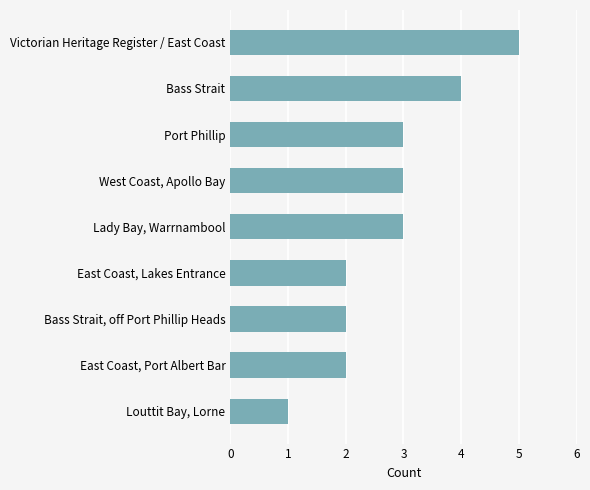

The value at West Coast, Apollo Bay is 3. True or false?

True